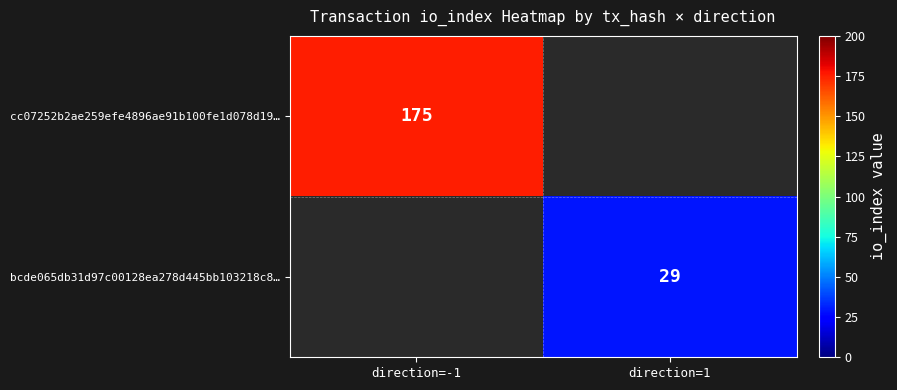

Is the value of bcde065db31d97c00128ea278d445bb103218c8… at direction=1 greater than the value of cc07252b2ae259efe4896ae91b100fe1d078d19… at direction=-1?

No